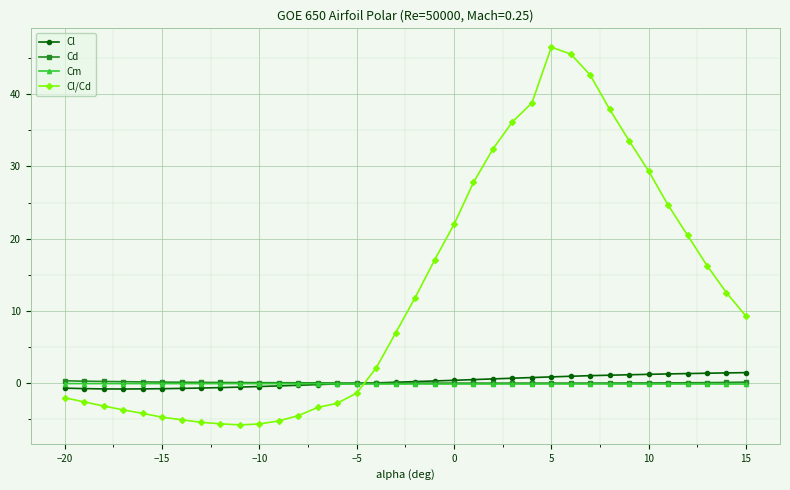

How many series are shown in this chart?

4